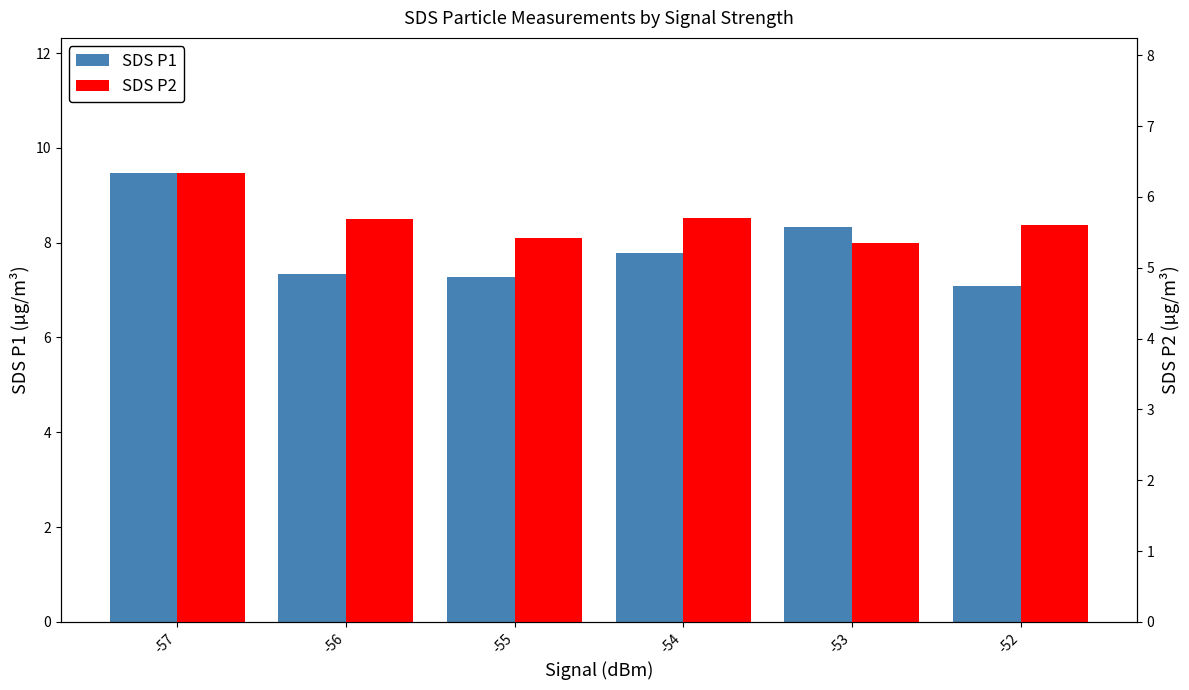

What is the difference between the second highest and second lowest values in the SDS P2 series?

0.3